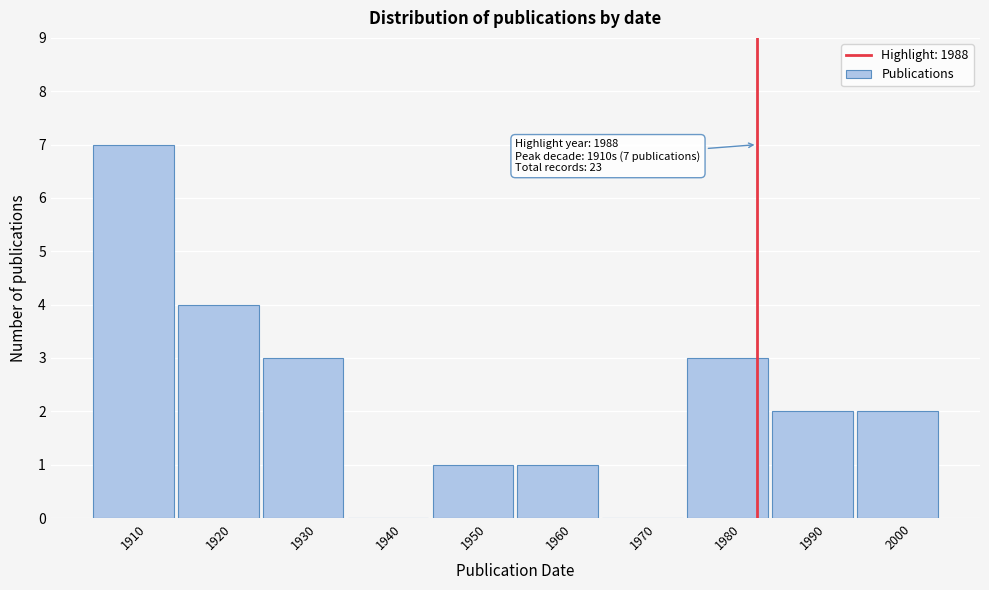

Reading right to left, what are all the values shown in this chart?

2000=2	1990=2	1980=3	1970=0	1960=1	1950=1	1940=0	1930=3	1920=4	1910=7